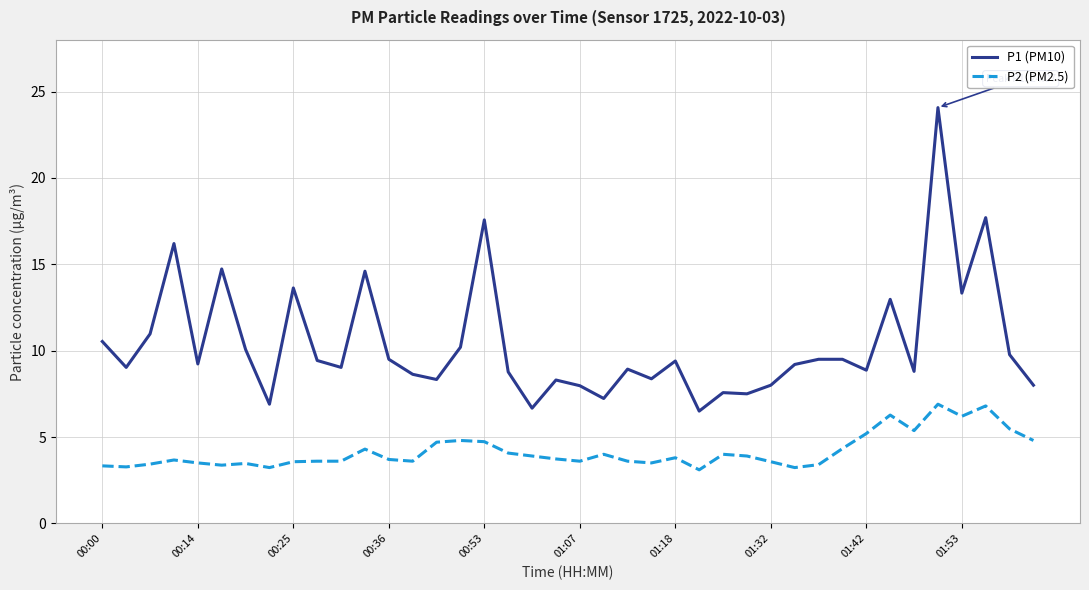

Rank the series by their average value, from highest to lowest.

P1 (PM10), P2 (PM2.5)